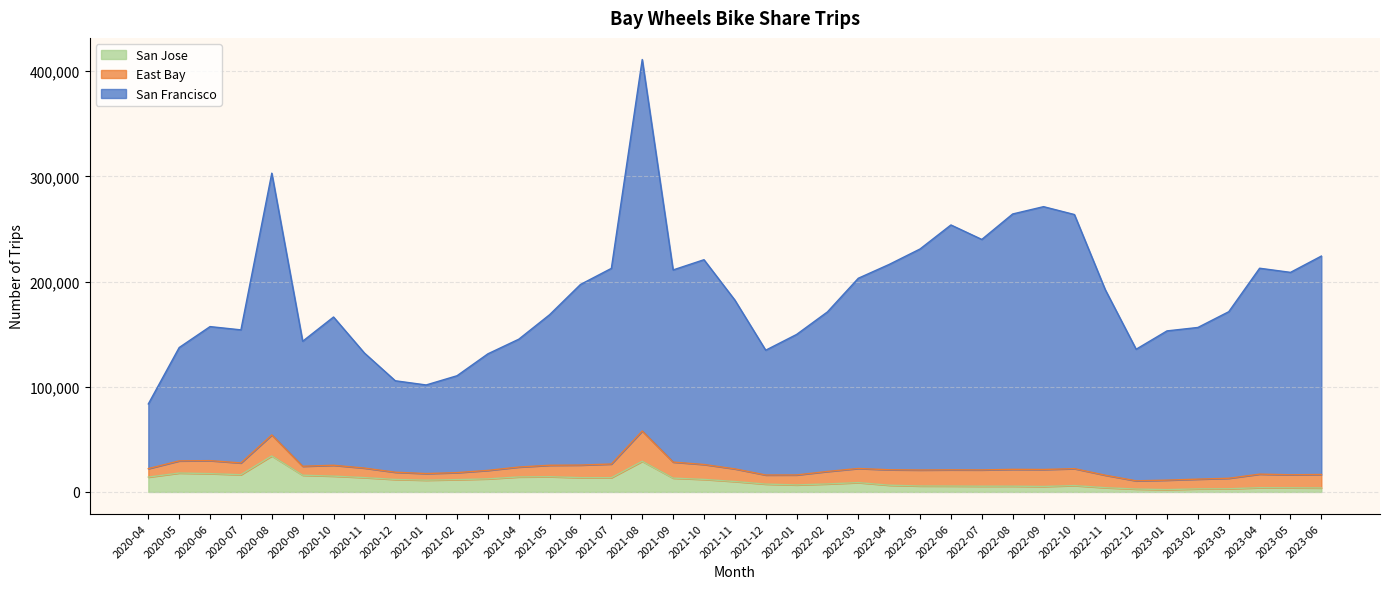

Between 2020-06 and 2021-04, which is larger?

2020-06